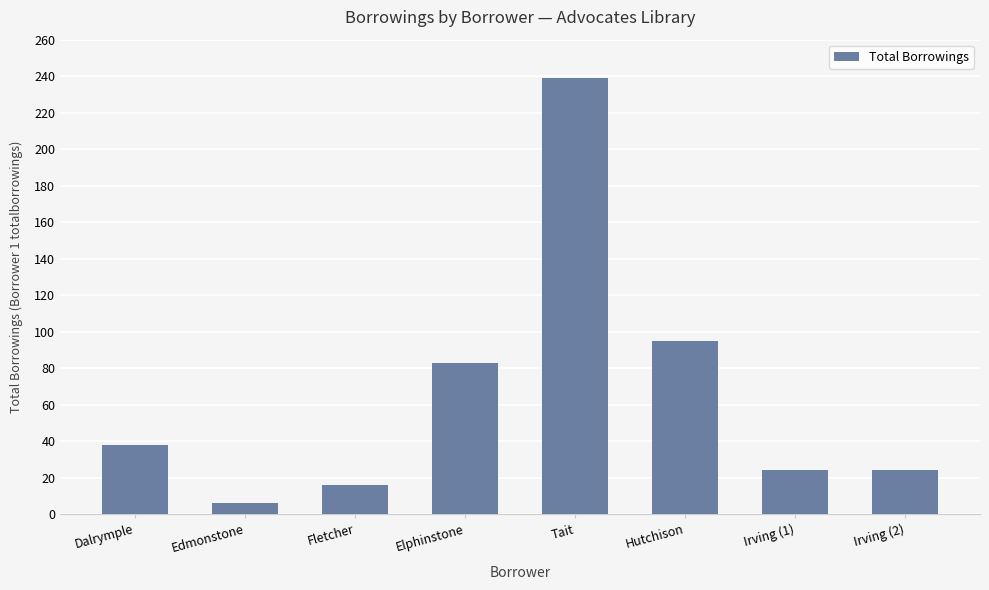

Between Tait and Hutchison, which is larger?

Tait